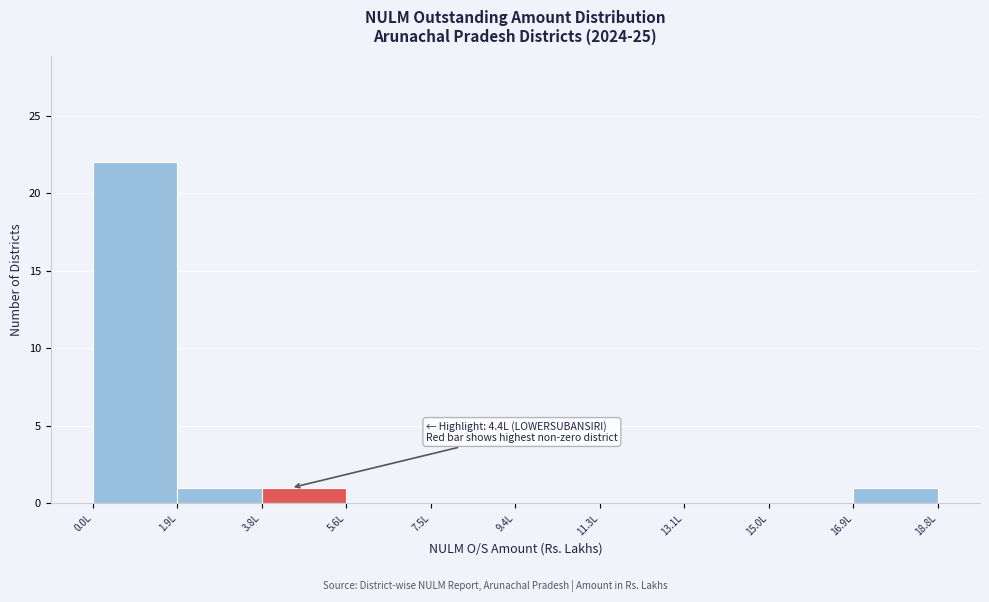

Which range on the x-axis has the tallest bar?

0.0 to 1.8